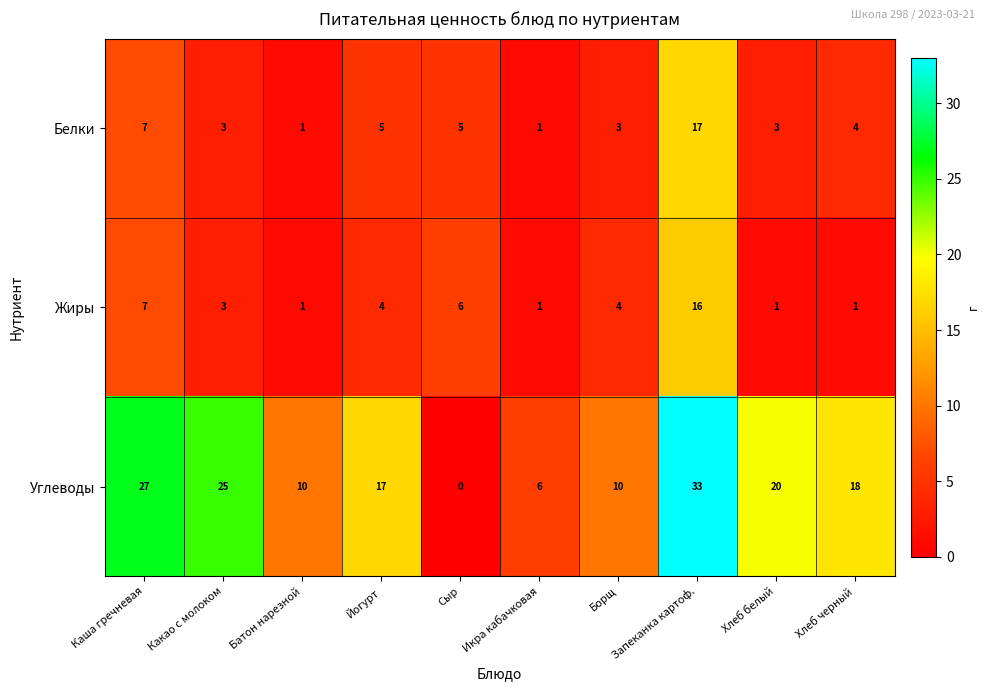

How many categories are shown in the chart?

10